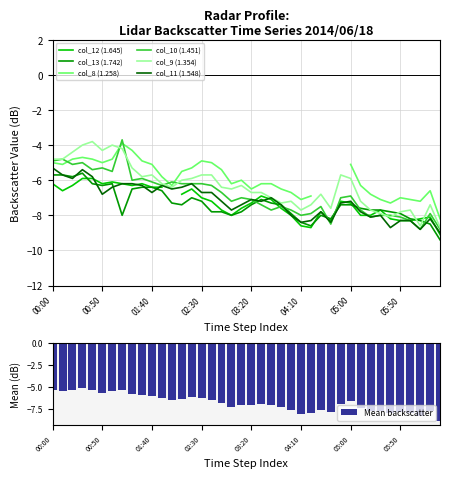

How many data points in col_10 (1.451) are above -7?

19